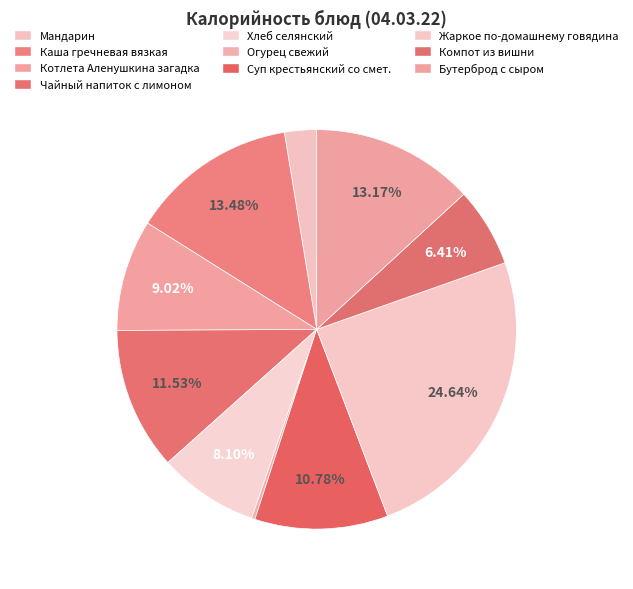

Does Компот из вишни account for over 50% of the chart?

No